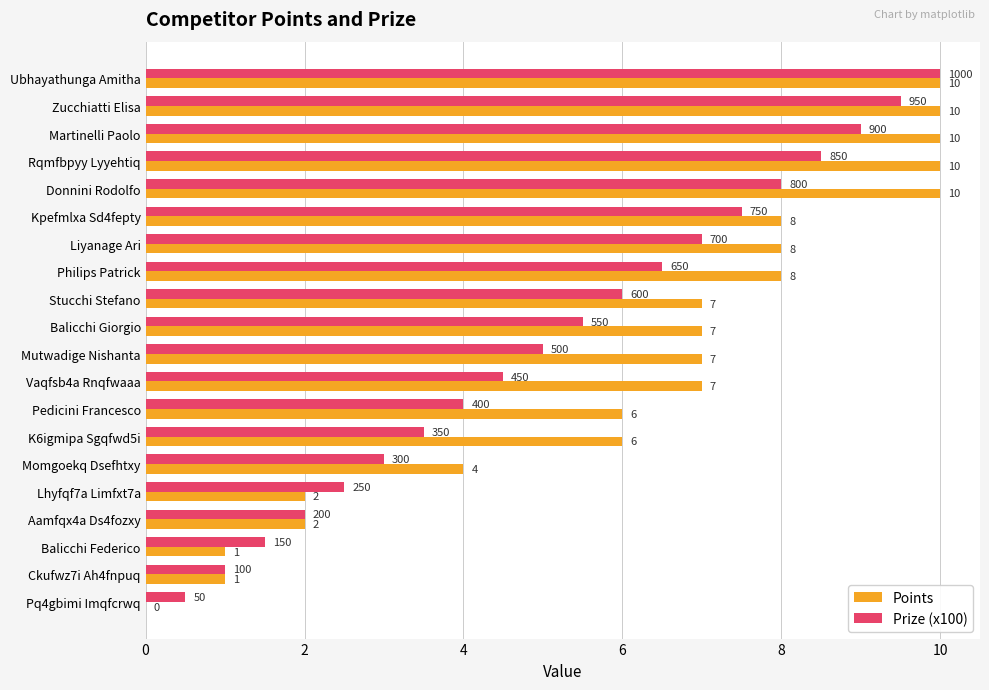

Count the number of data series in this chart.

2